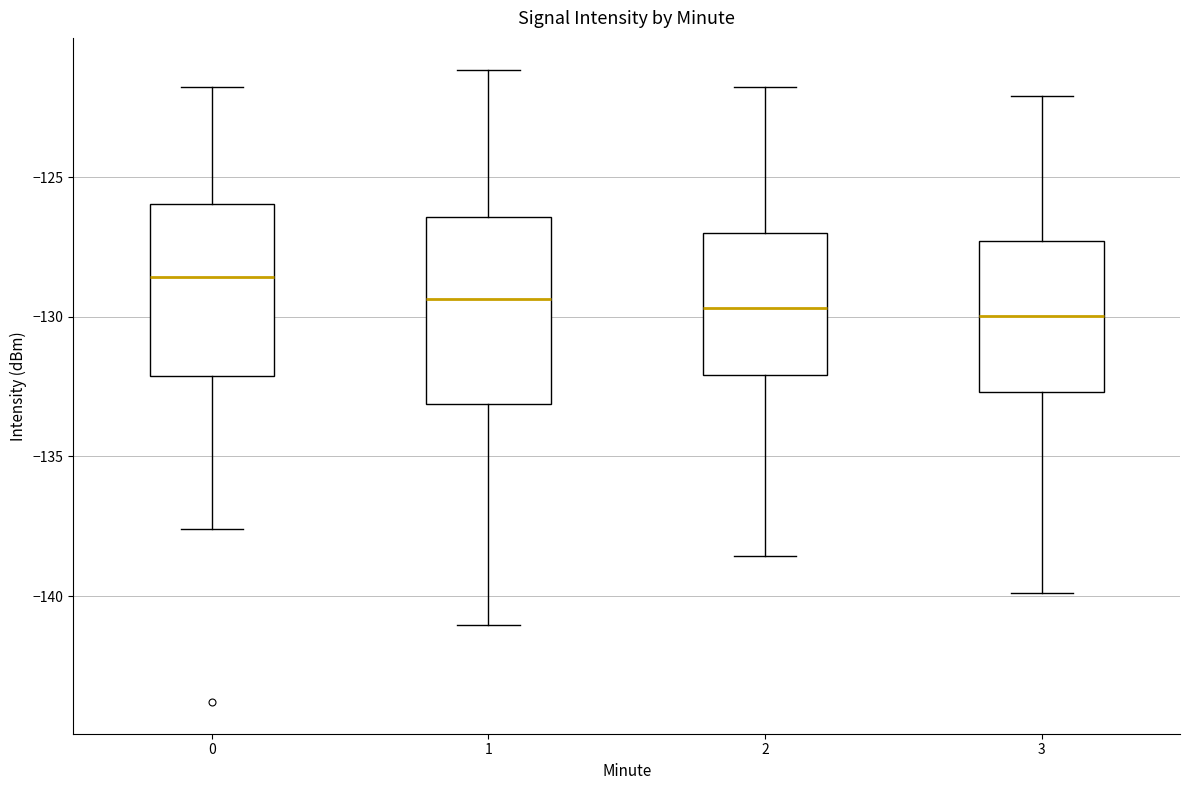

Which box's median line is the highest?

0